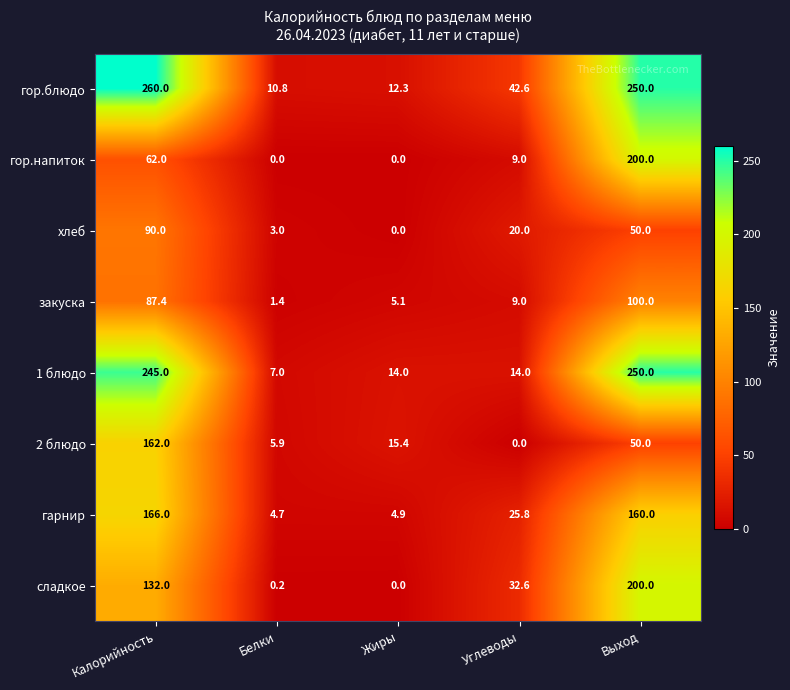

What is the approximate value of гор.блюдо at Выход?

250.0